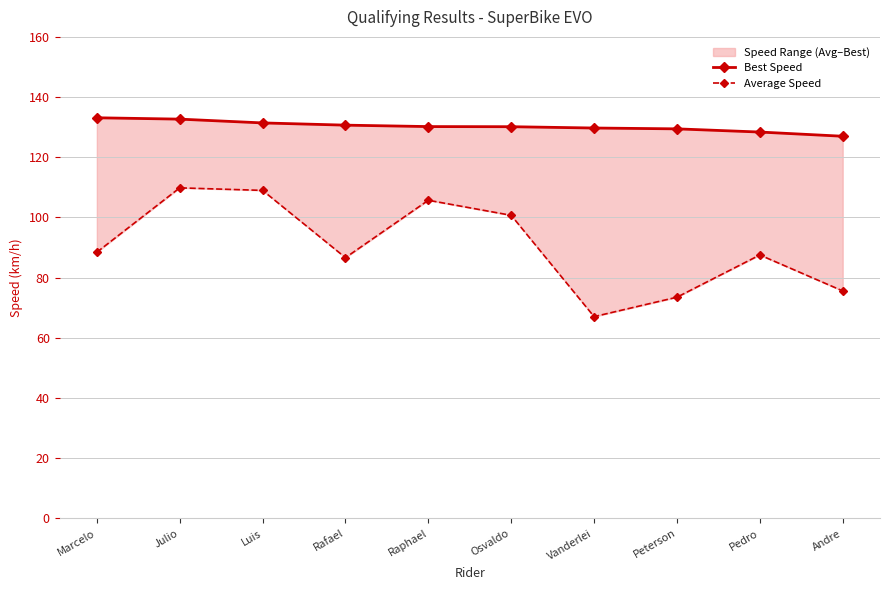

What position from the right is Marcelo?

10